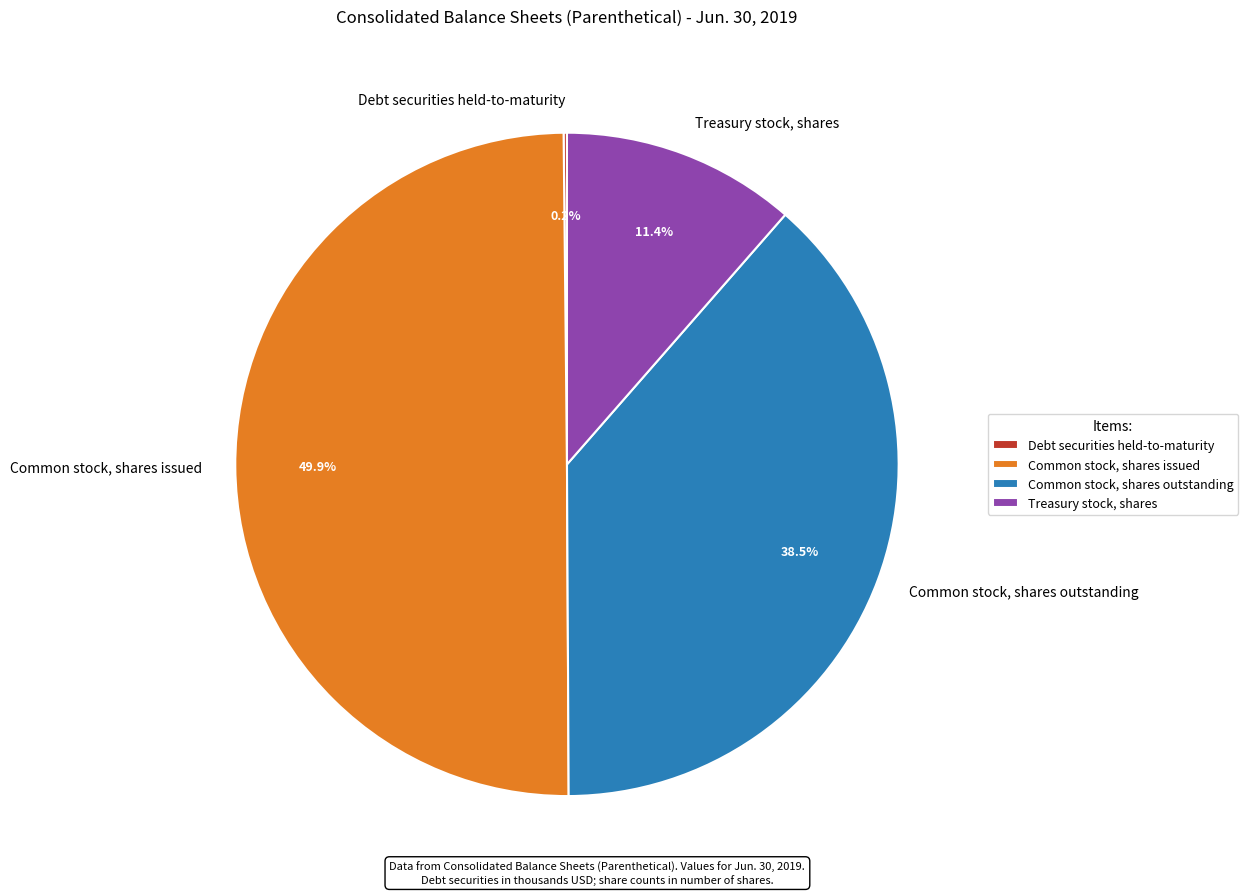

To the nearest percent, what is the difference between the largest and smallest slice percentages?

50%